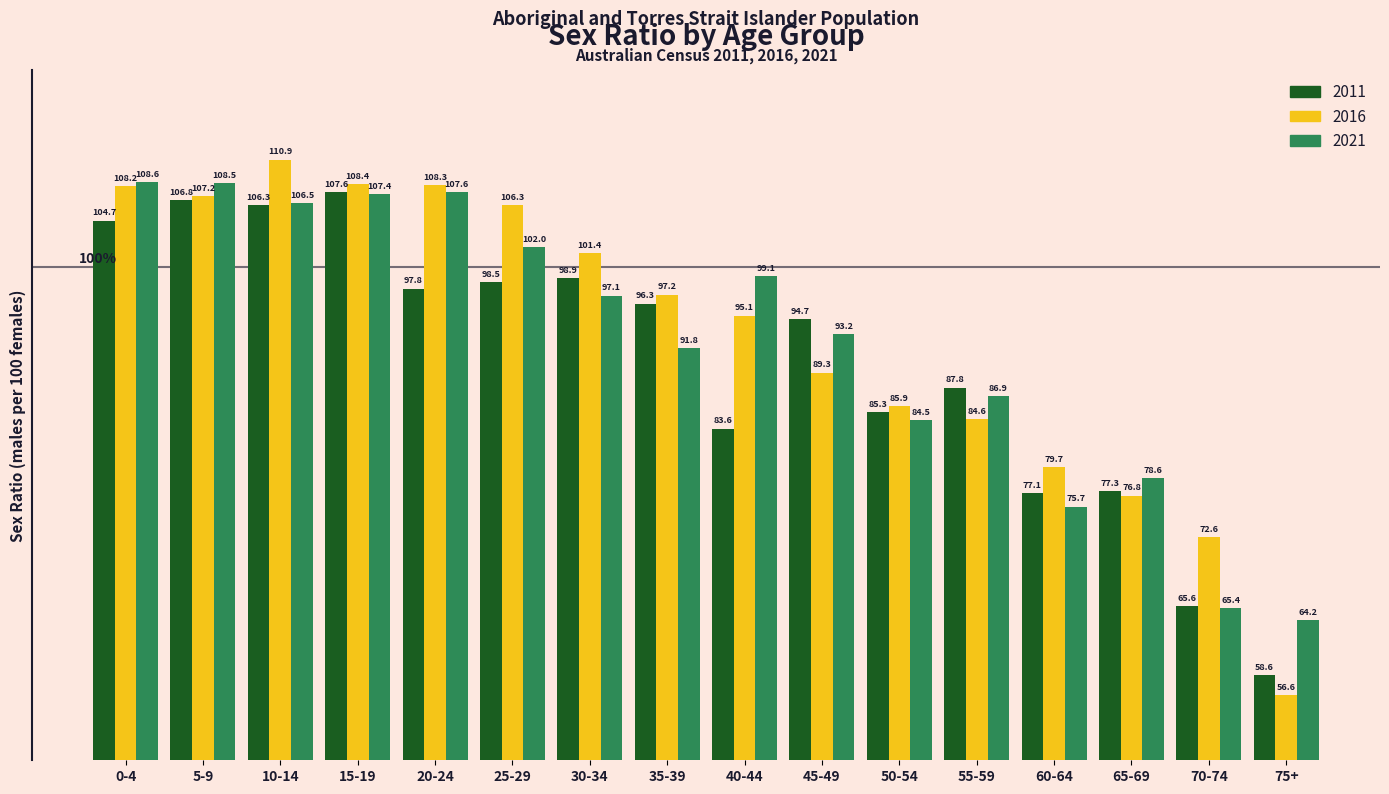

Reading left to right, what are all the values shown in this chart?

2011: 104.7	106.8	106.3	107.6	97.8	98.5	98.9	96.3	83.6	94.7	85.3	87.8	77.1	77.3	65.6	58.6
2016: 108.2	107.2	110.9	108.4	108.3	106.3	101.4	97.2	95.1	89.3	85.9	84.6	79.7	76.8	72.6	56.6
2021: 108.6	108.5	106.5	107.4	107.6	102.0	97.1	91.8	99.1	93.2	84.5	86.9	75.7	78.6	65.4	64.2